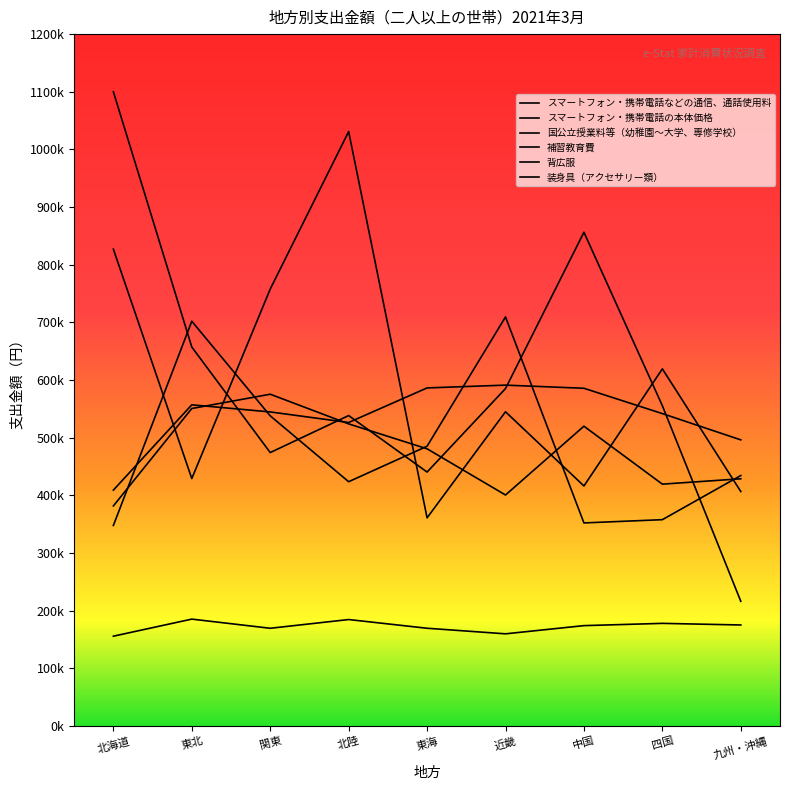

At which label does 背広服 first exceed 48076?

東北